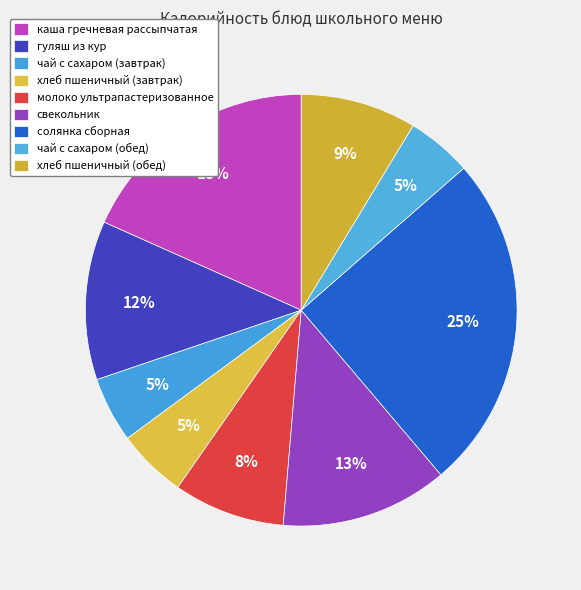

To the nearest percent, what is the difference between the largest and smallest slice percentages?

20%